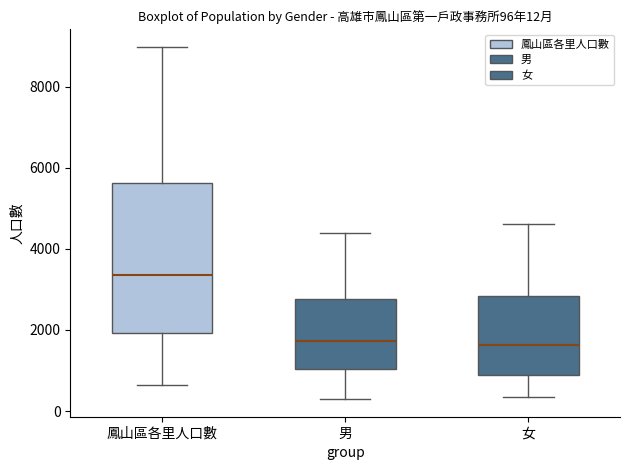

Comparing the boxes themselves (not the whiskers), which one is the tallest?

鳳山區各里人口數